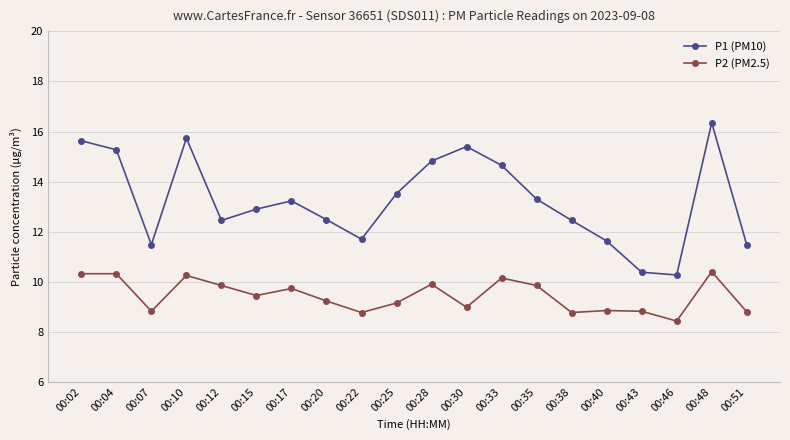

Does the chart display data point markers on the line(s)?

Yes